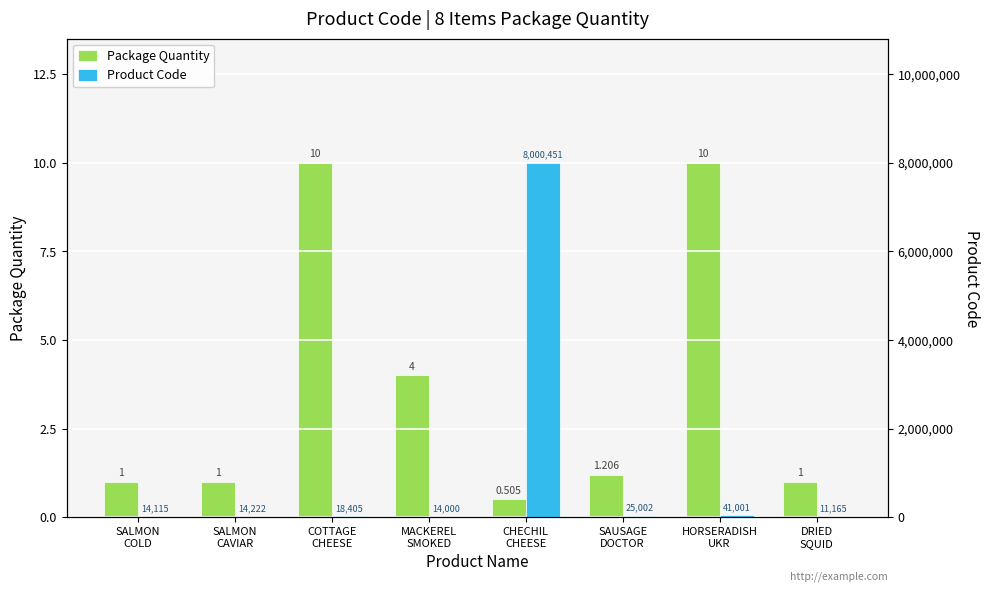

How many data points in Product Code are less than 18405?

4